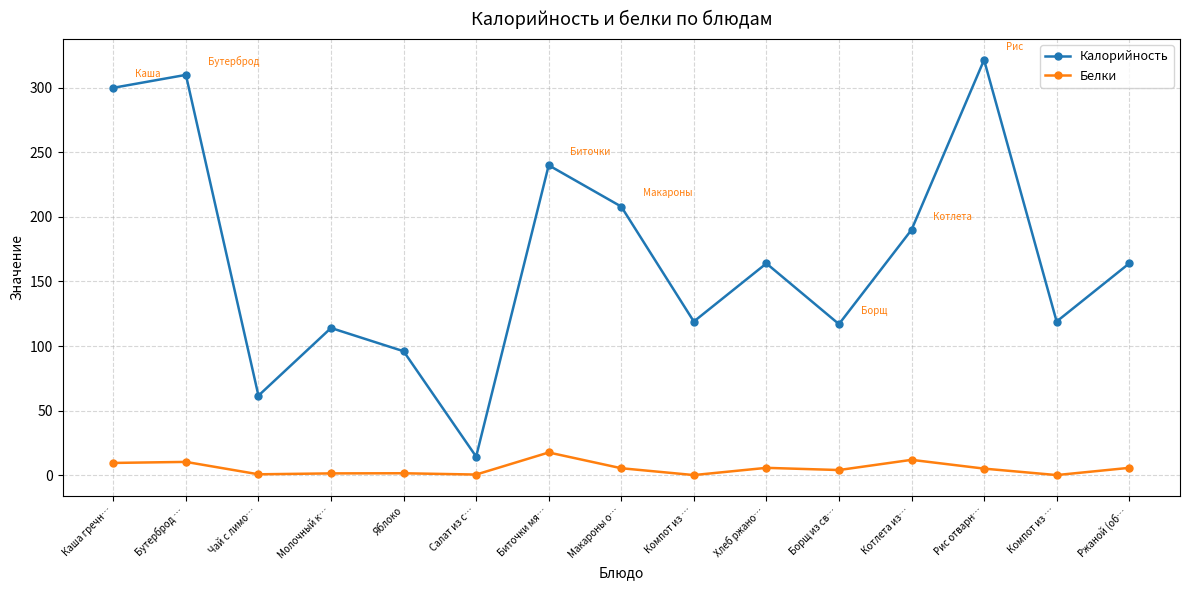

What is the sum of all Белки values?

79.5